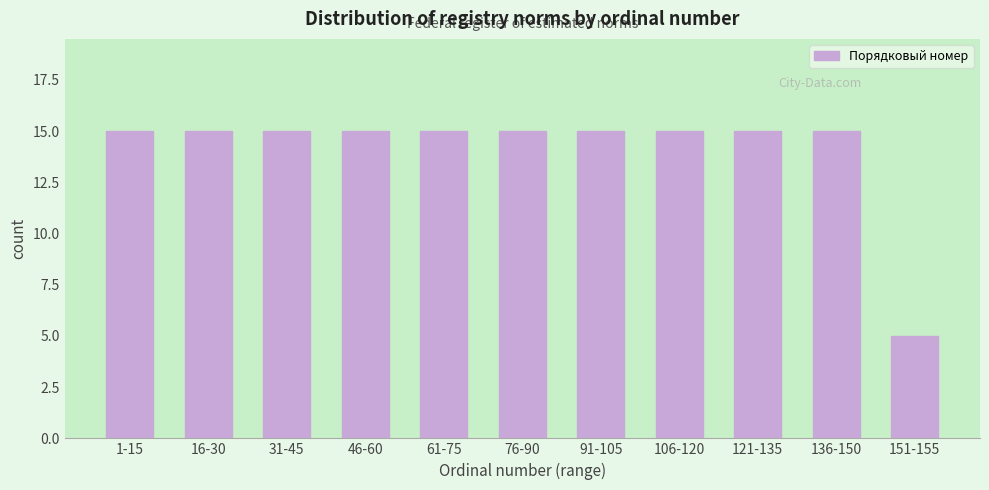

Reading right to left, extract all data points from this chart.

5	15	15	15	15	15	15	15	15	15	15